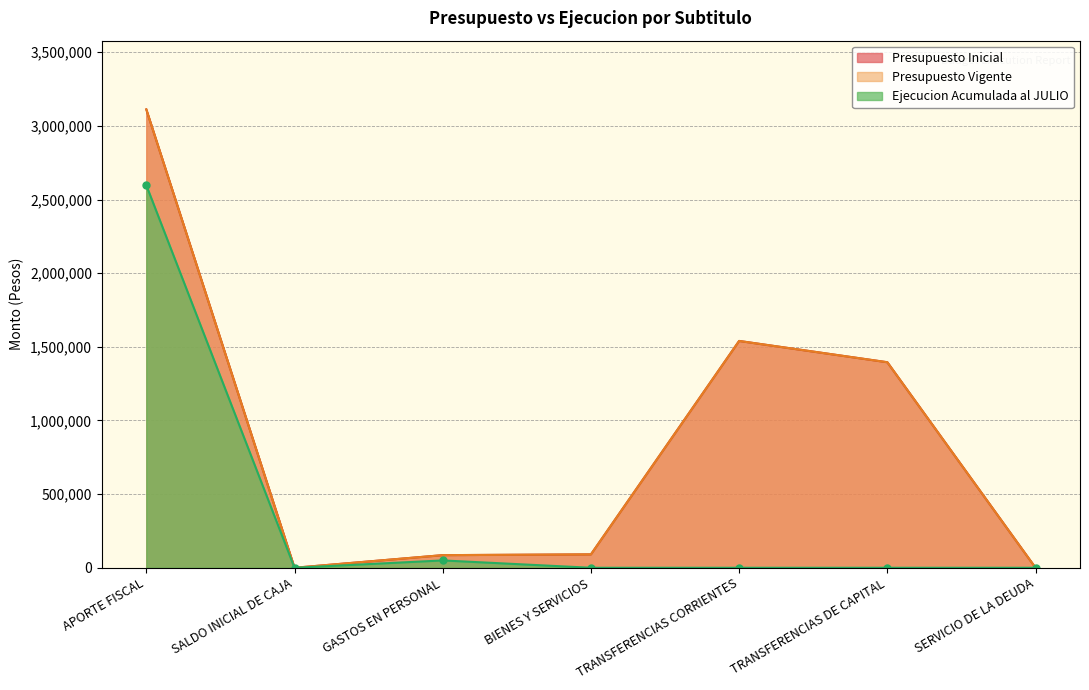

What is the label of the 4th point from the left?

BIENES Y SERVICIOS